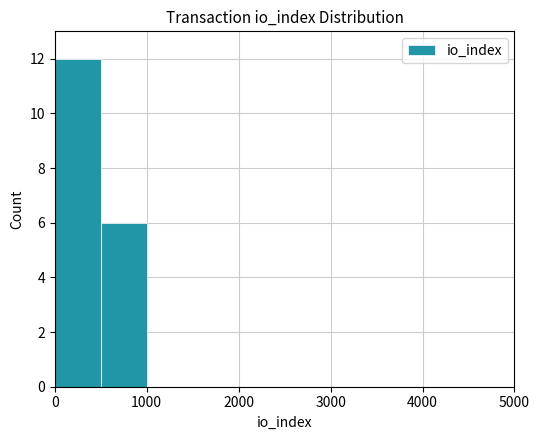

What is the maximum value shown in the chart?

12